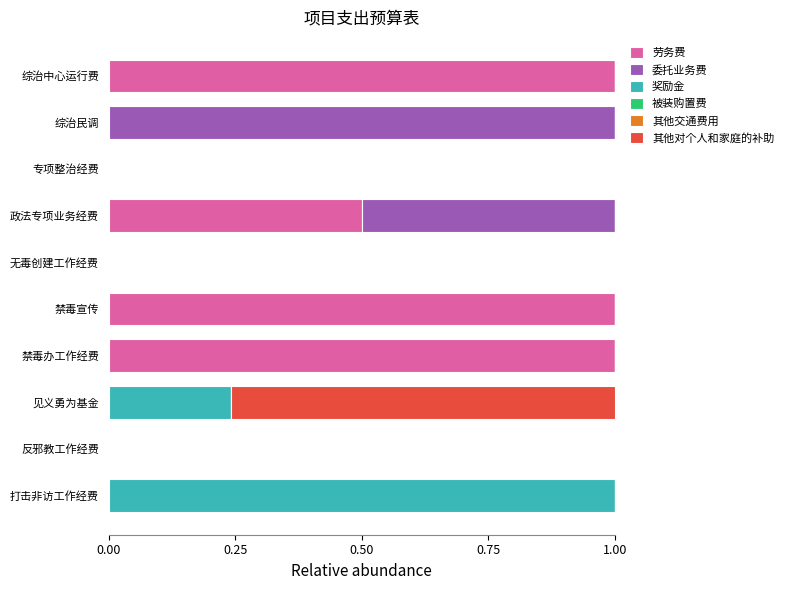

What is the total value across all series at 打击非访工作经费?

1.0